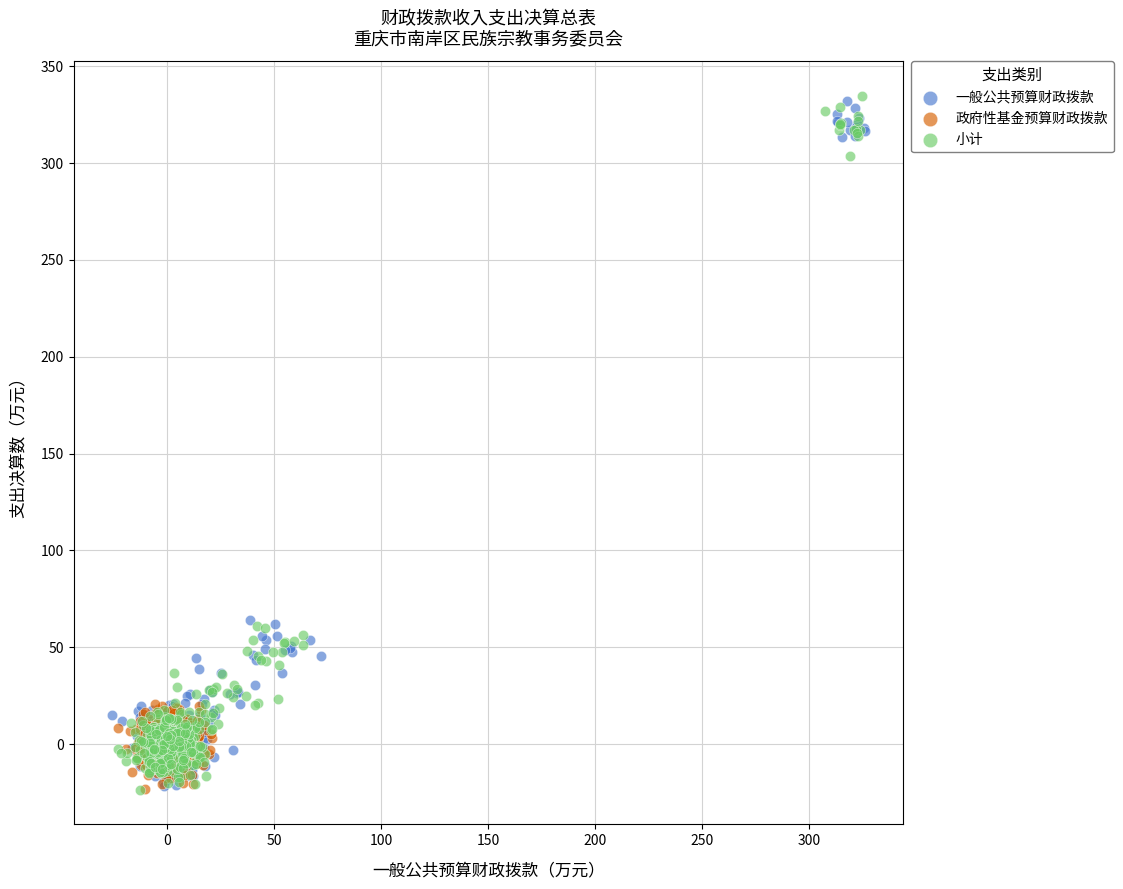

What are all the series names shown in the legend?

一般公共预算财政拨款, 政府性基金预算财政拨款, 小计